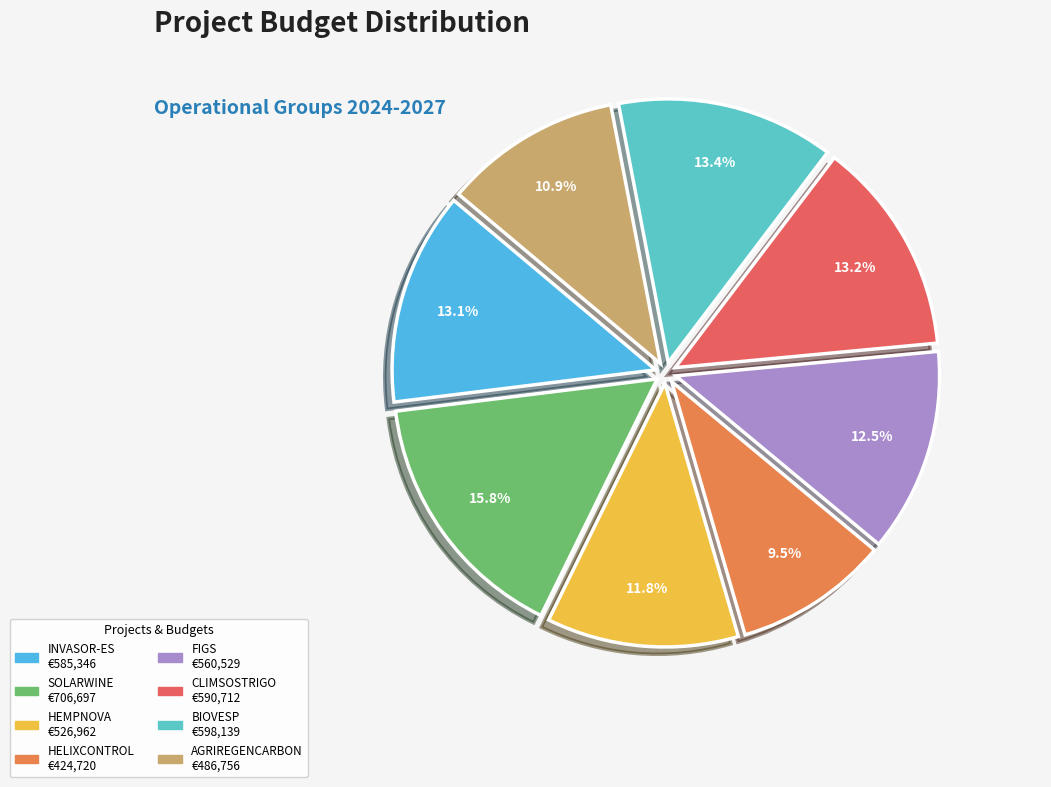

True or false: INVASOR-ES accounts for 25% of the total.

False